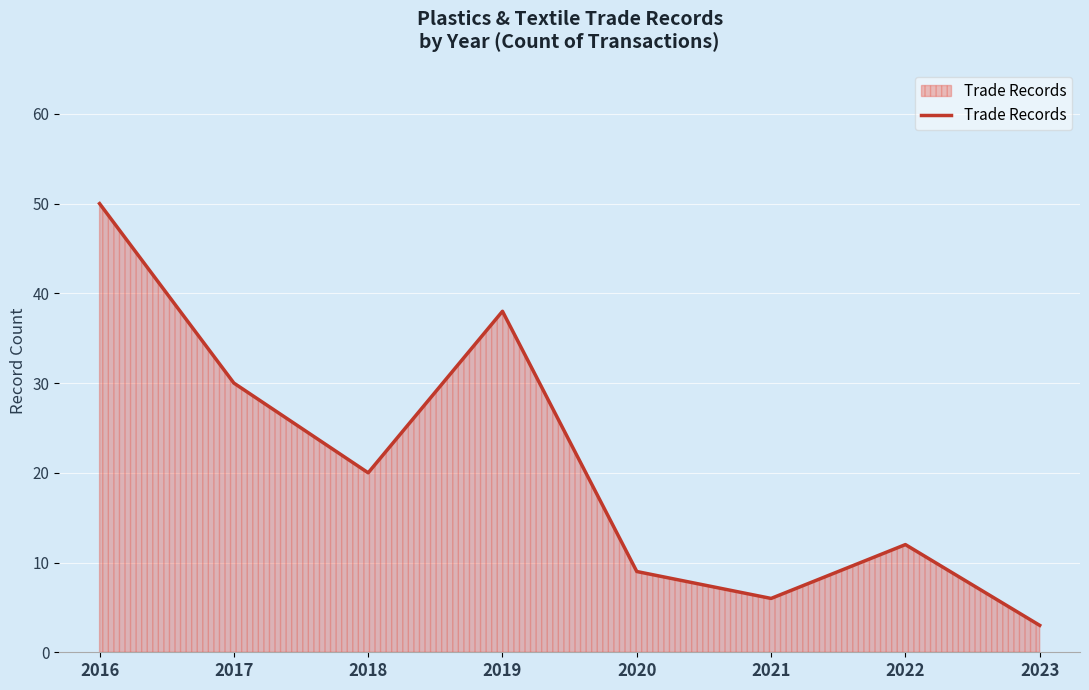

What is the average value?

21